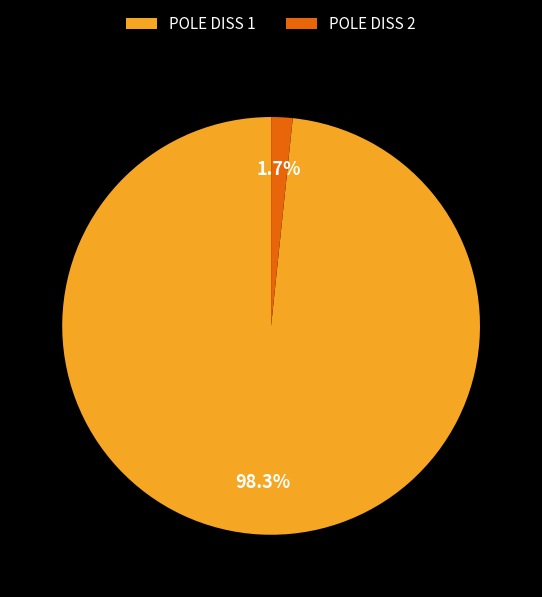

Does POLE DISS 1 represent more than half of the total?

Yes